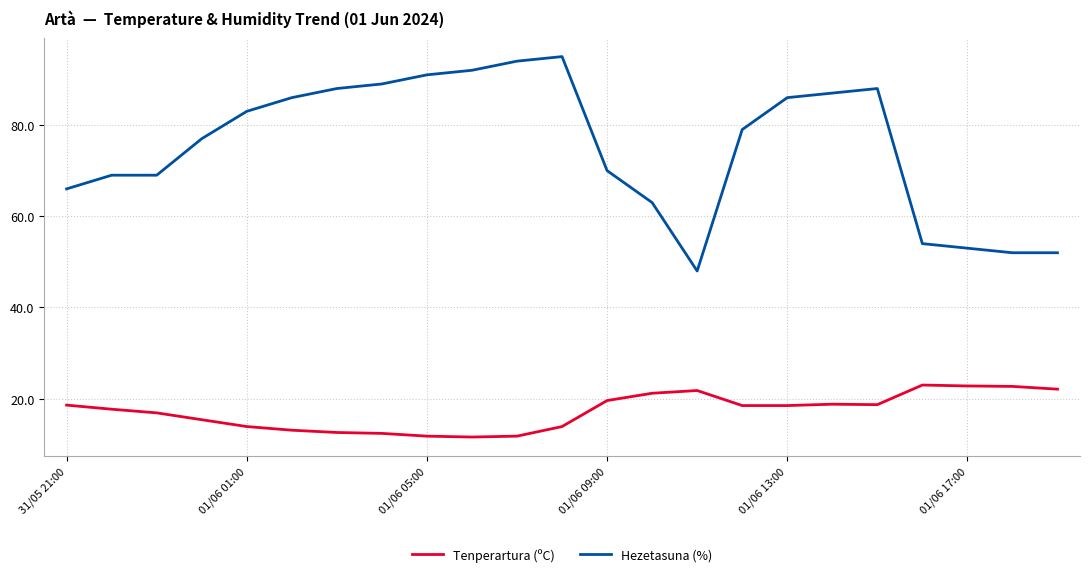

List the series in order of their overall mean, lowest first.

Tenperartura (ºC), Hezetasuna (%)